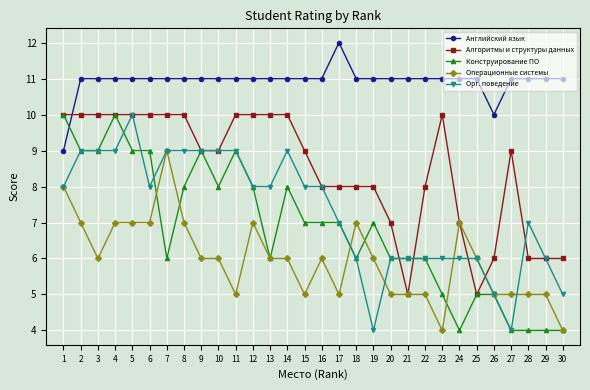

What is the spread (max minus min) of values at 19?

7